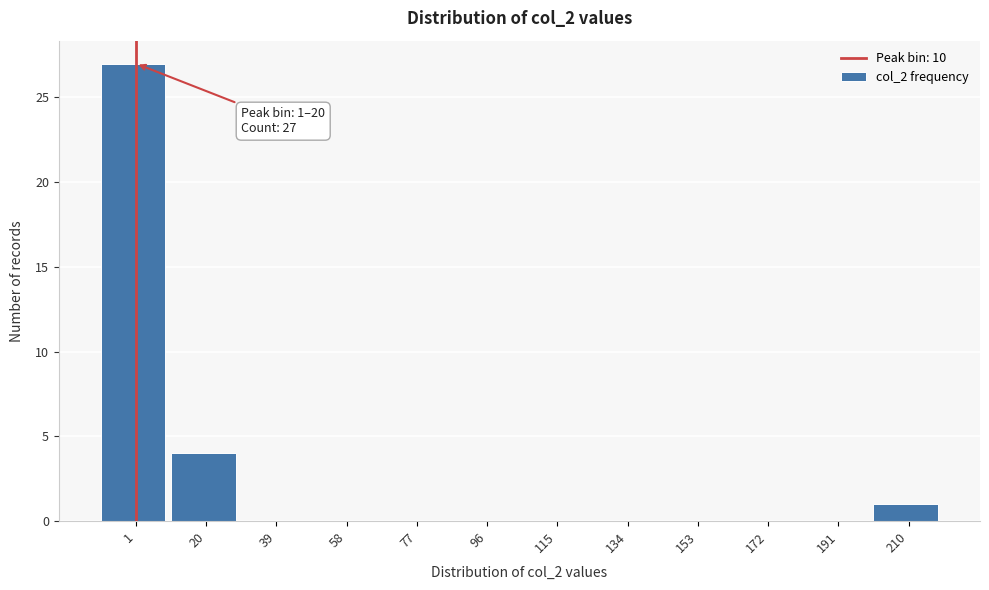

Reading right to left, list all the values displayed in this chart.

210=1	191=0	172=0	153=0	134=0	115=0	96=0	77=0	58=0	39=0	20=4	1=27